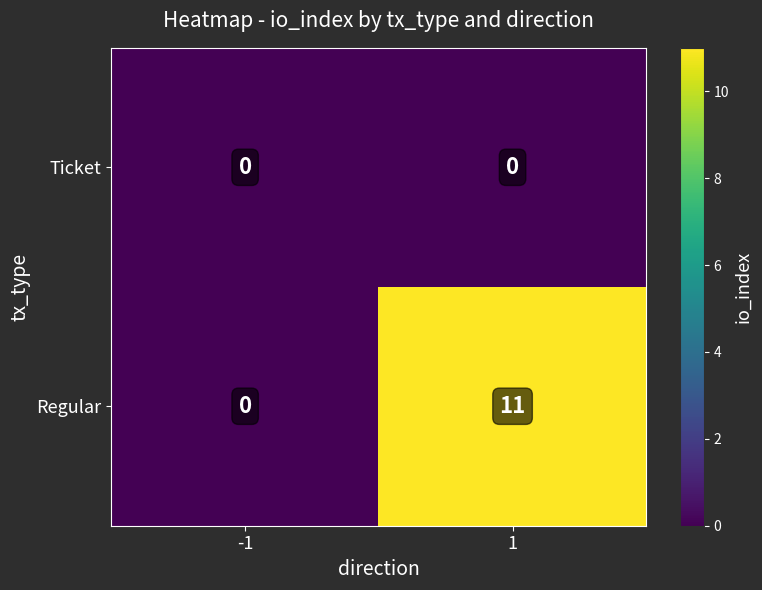

What is the maximum value shown in the chart?

11